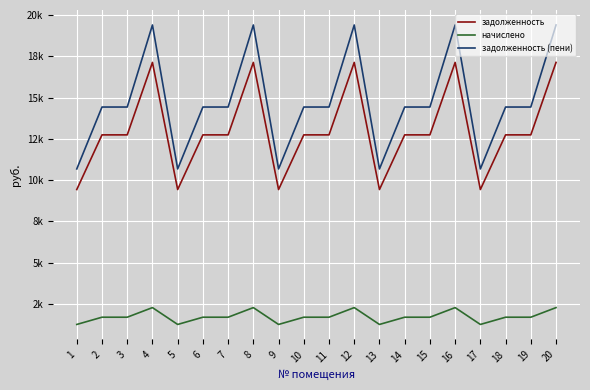

Which category has the lowest value across all series?

1